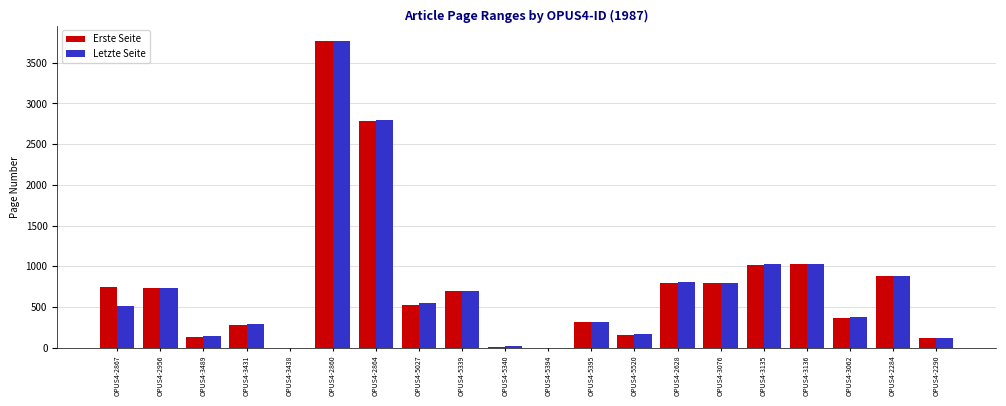

Is the value of Letzte Seite at OPUS4-3431 greater than the value of Erste Seite at OPUS4-2867?

No